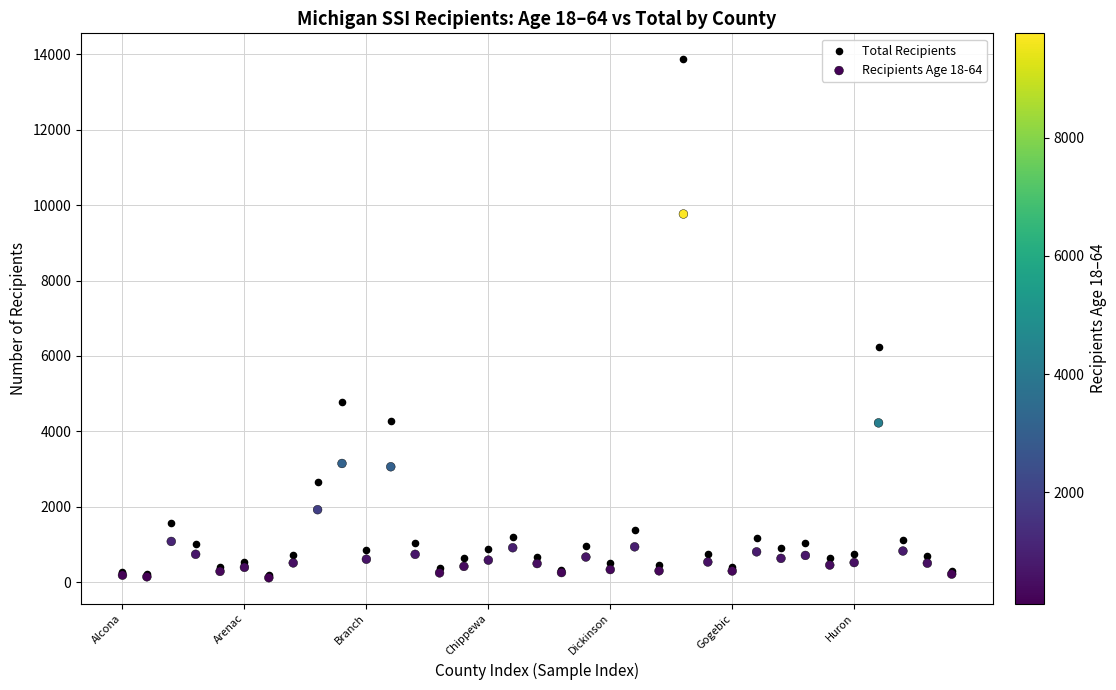

What are all the series names shown in the legend?

Total Recipients, Recipients Age 18-64